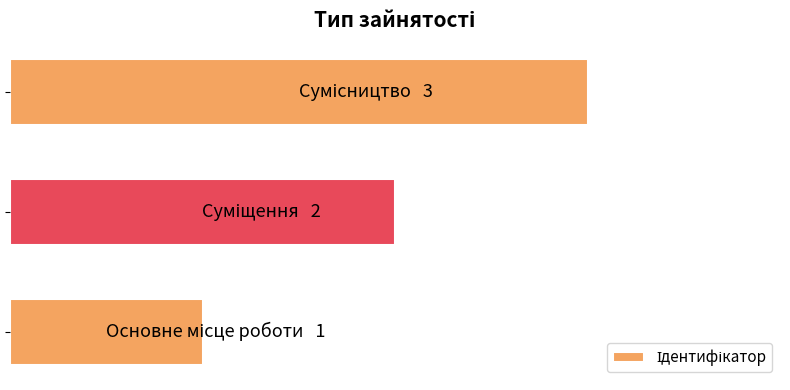

Are the bars horizontal?

Yes